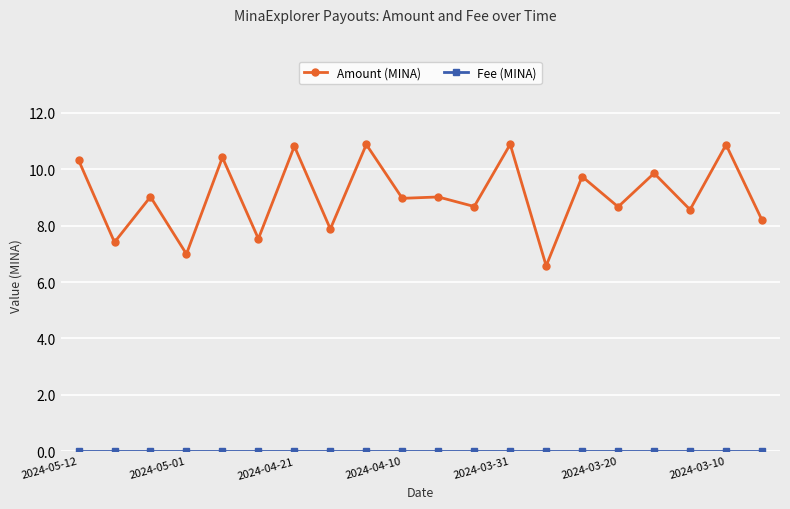

True or false: Amount (MINA) has more than 1 interior local peaks.

True